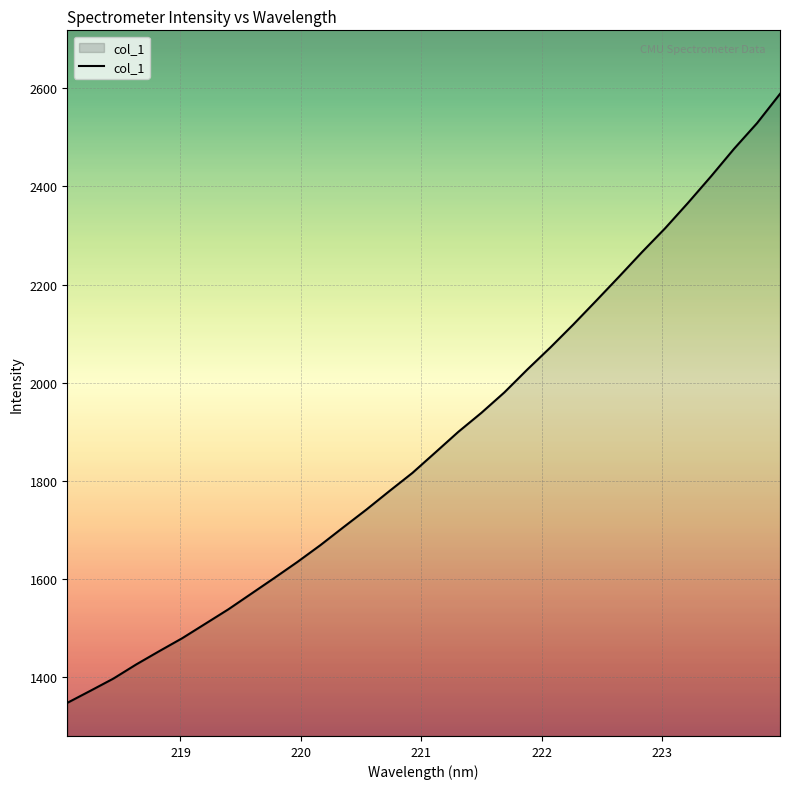

What is the difference between the maximum and minimum values?

1240.1